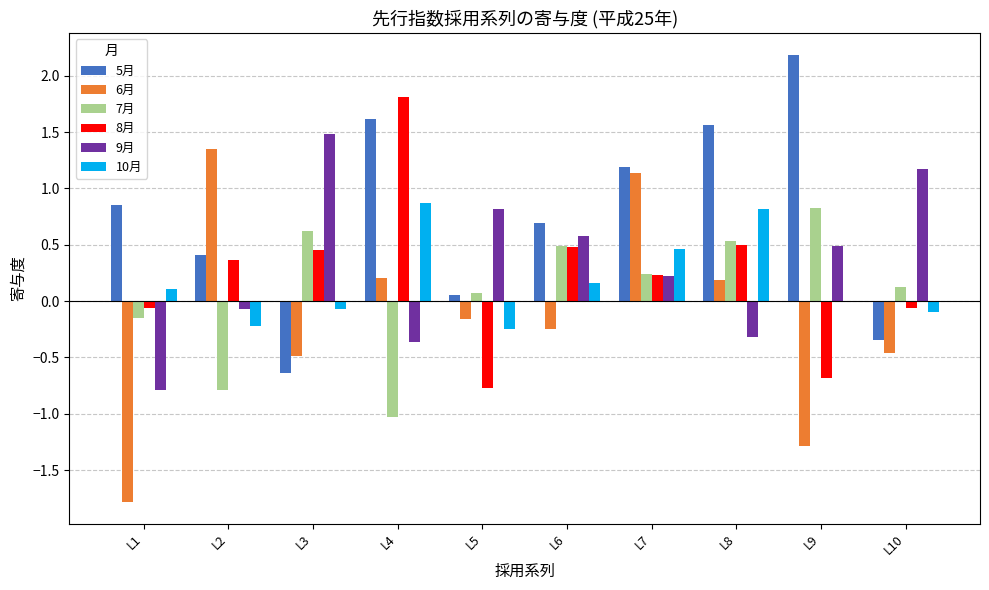

How many positive values does the 9月 series have?

6